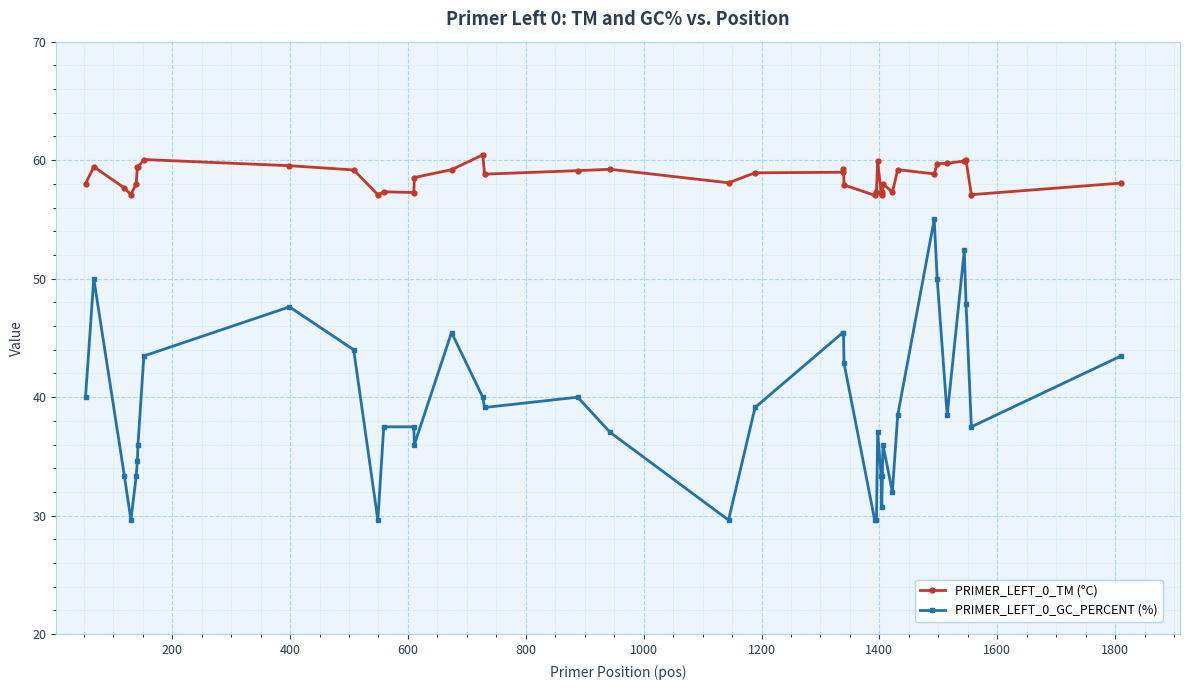

Does the chart have visible grid lines?

Yes